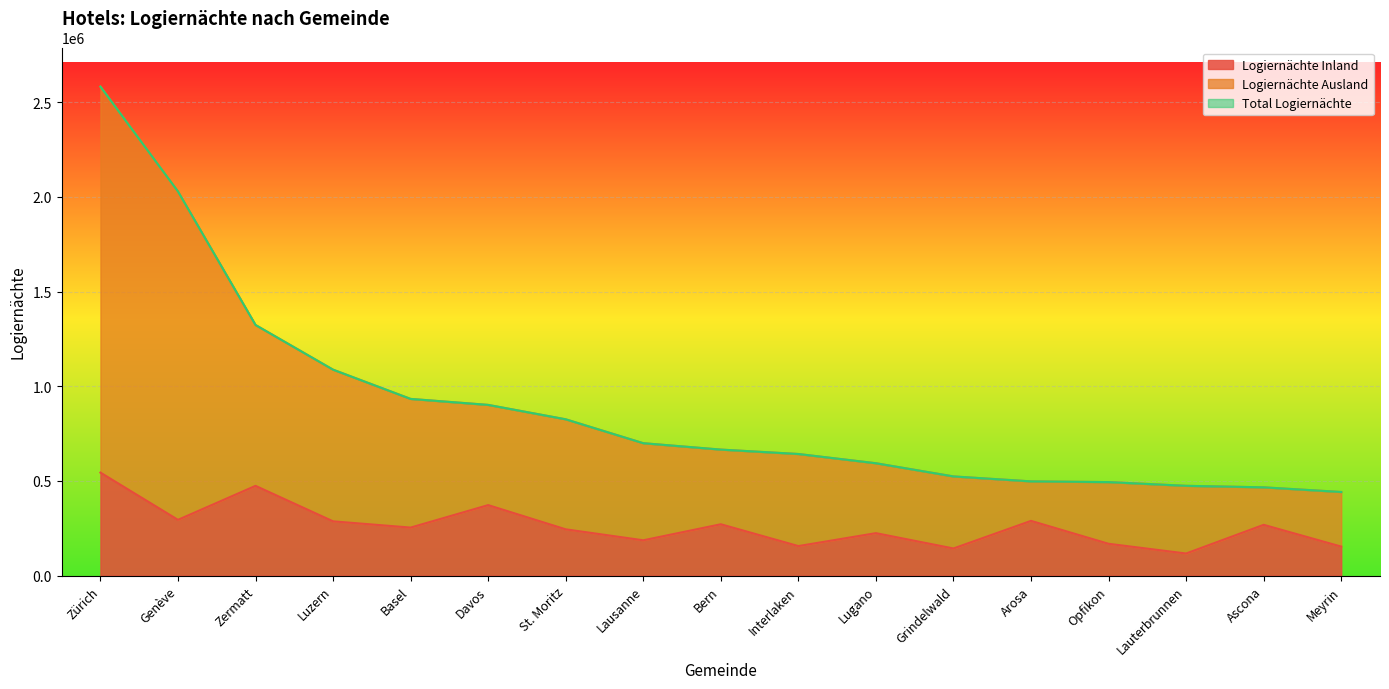

Which label corresponds to the largest value in the chart?

Zürich